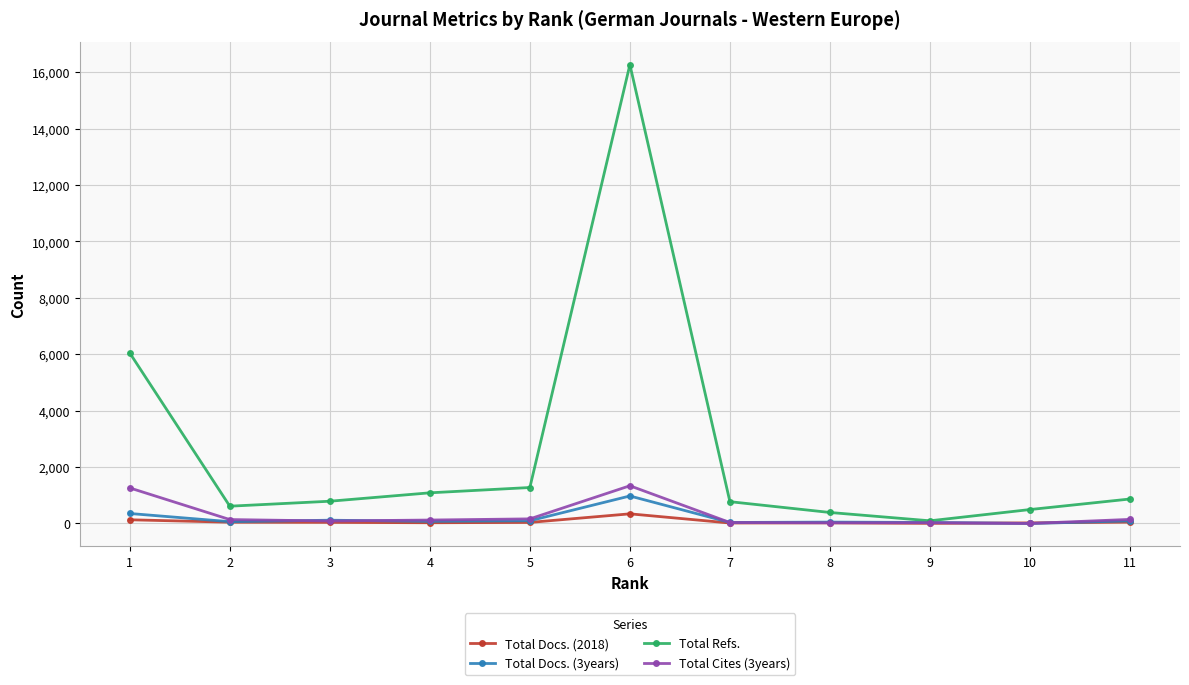

Which series changed the most between 1 and 3?

Total Refs.